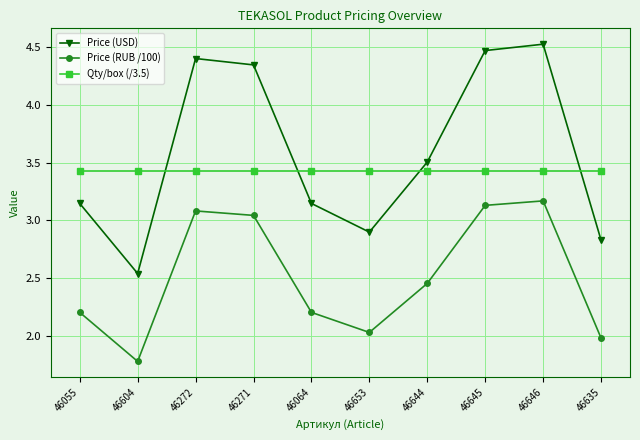

How many values in the Price (RUB /100) series exceed 2?

8